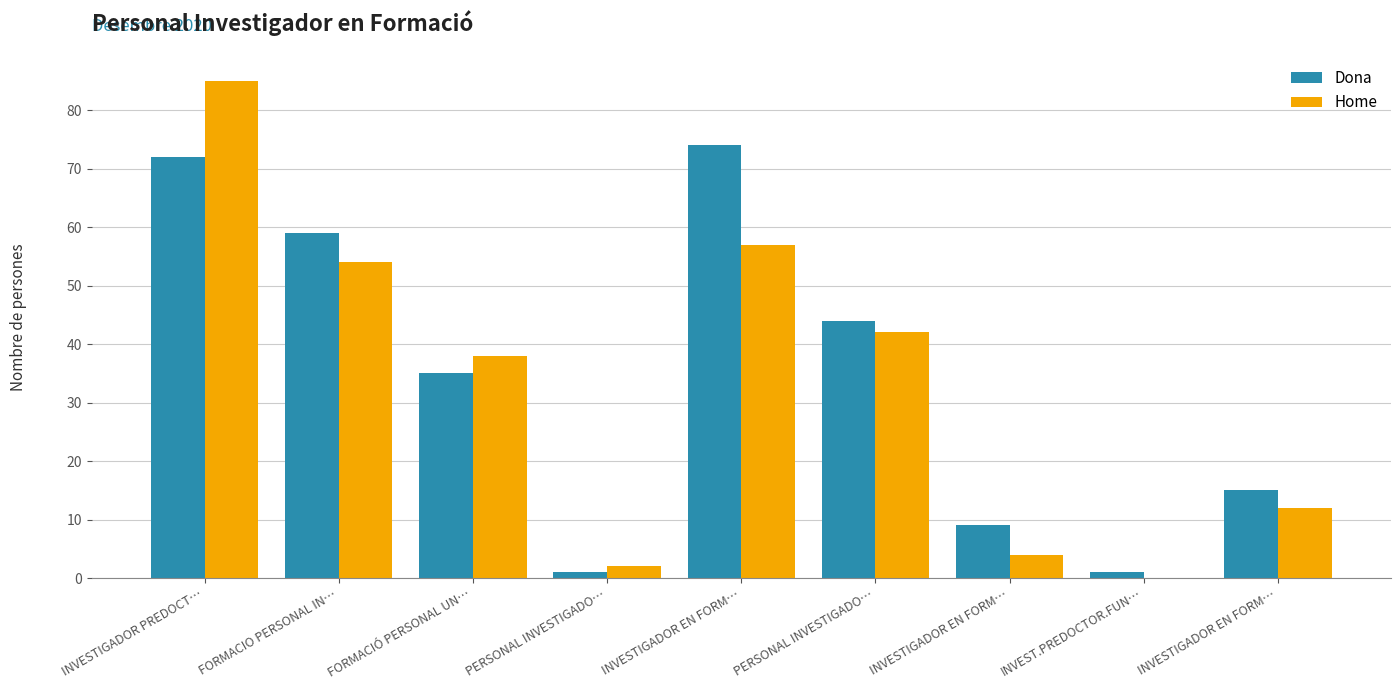

What is the sum of all Dona values?

310